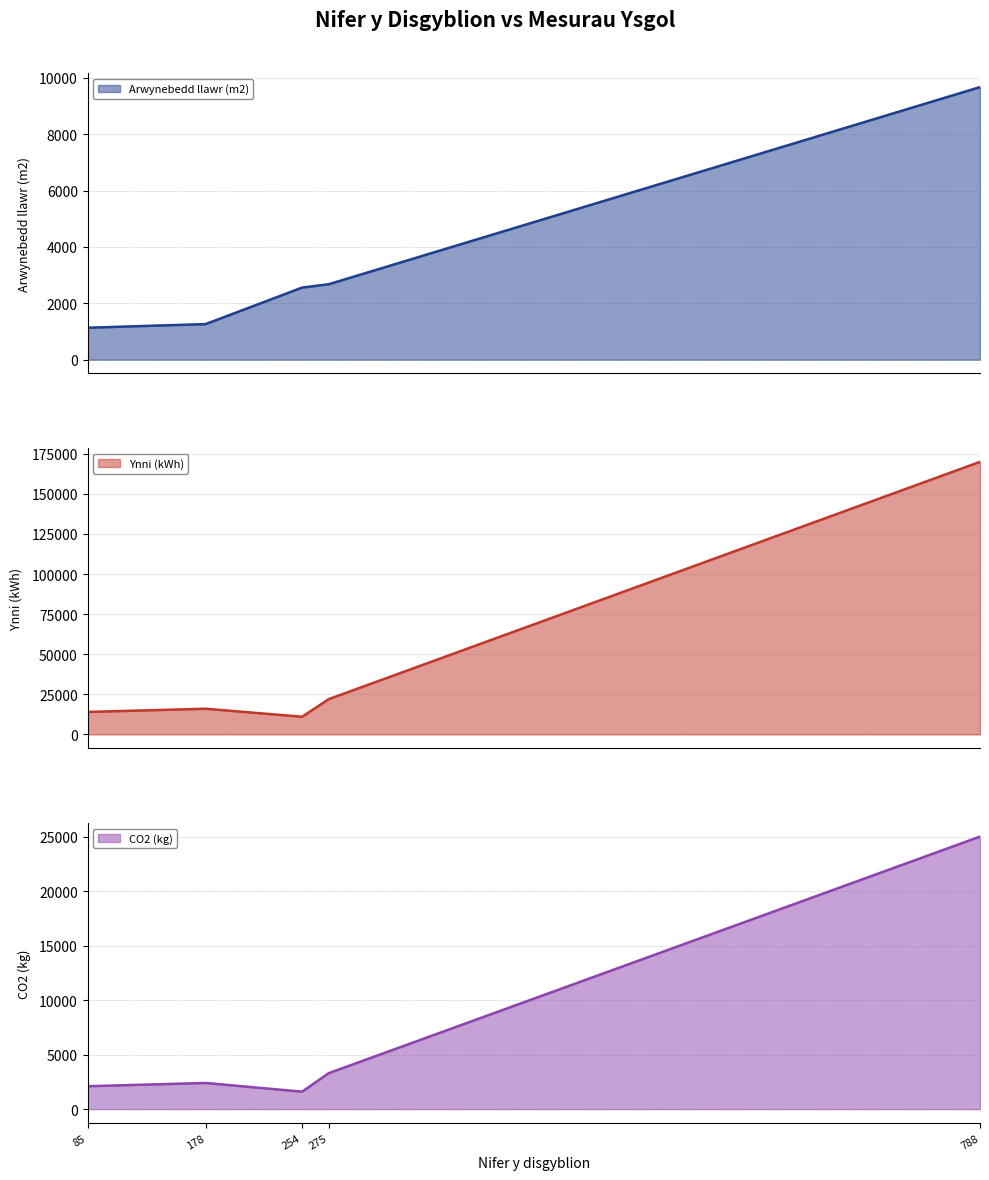

What is the minimum value for Arwynebedd llawr (m2)?

1133